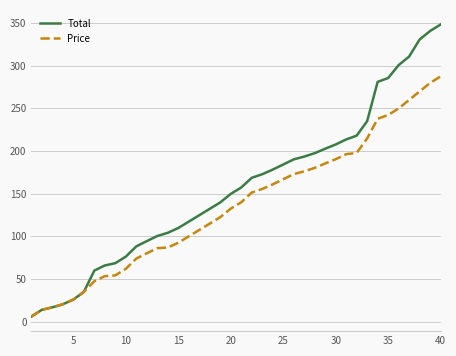

List the series in order of their peak value, highest first.

Total, Price